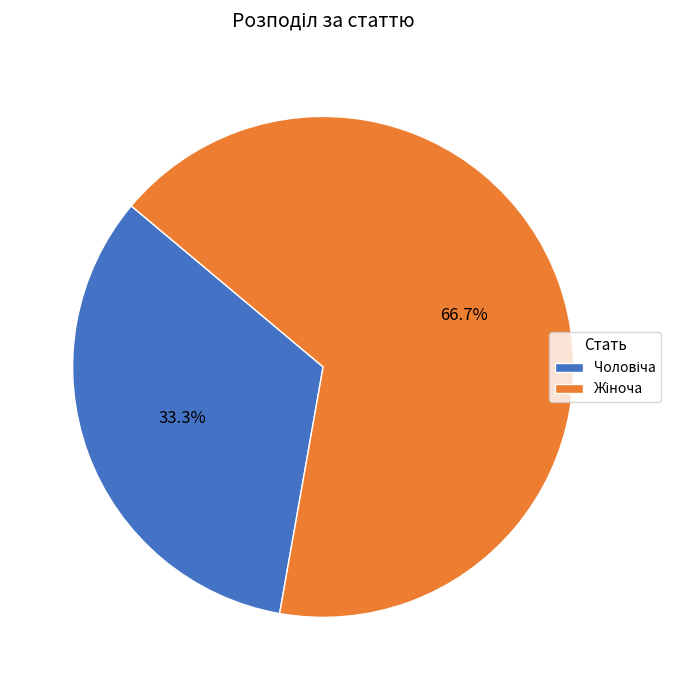

Is there a majority slice in this chart?

Yes